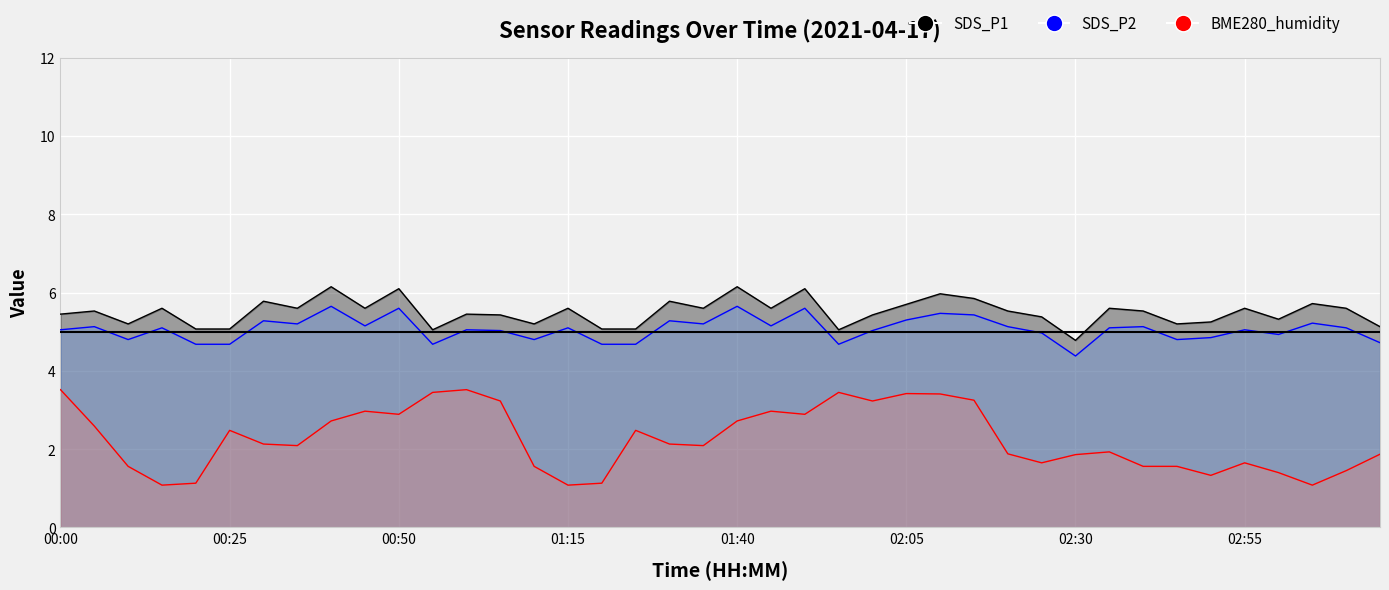

Reading left to right, what are all the values shown in this chart?

SDS_P1: 5.5	5.5	5.2	5.6	5.1	5.1	5.8	5.6	6.2	5.6	6.1	5.0	5.5	5.4	5.2	5.6	5.1	5.1	5.8	5.6	6.2	5.6	6.1	5.0	5.4	5.7	6.0	5.8	5.5	5.4	4.8	5.6	5.5	5.2	5.2	5.6	5.3	5.7	5.6	5.1
SDS_P2: 5.0	5.1	4.8	5.1	4.7	4.7	5.3	5.2	5.7	5.2	5.6	4.7	5.0	5.0	4.8	5.1	4.7	4.7	5.3	5.2	5.7	5.2	5.6	4.7	5.0	5.3	5.5	5.4	5.1	5.0	4.4	5.1	5.1	4.8	4.8	5.0	4.9	5.2	5.1	4.7
BME280_humidity: 3.5	2.6	1.6	1.1	1.1	2.5	2.1	2.1	2.7	3.0	2.9	3.5	3.5	3.2	1.6	1.1	1.1	2.5	2.1	2.1	2.7	3.0	2.9	3.5	3.2	3.4	3.4	3.2	1.9	1.7	1.9	1.9	1.6	1.6	1.3	1.7	1.4	1.1	1.5	1.9